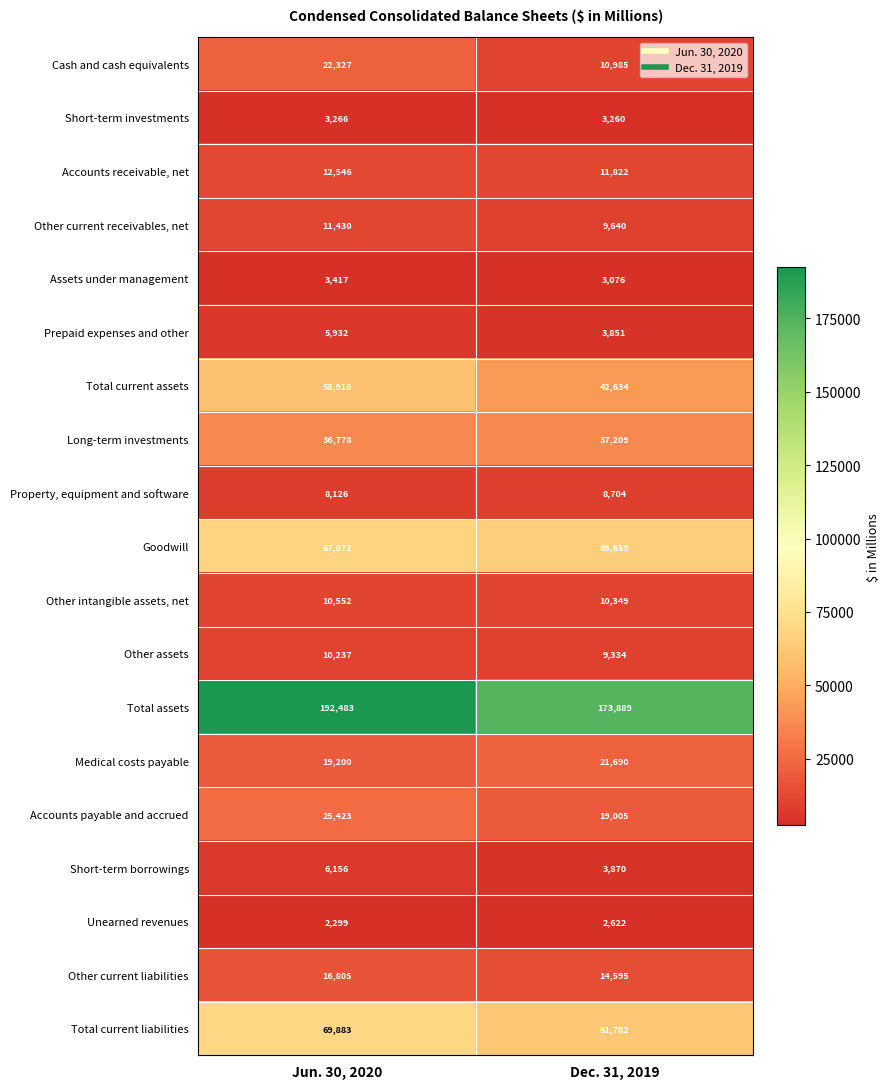

Which label corresponds to the largest value in the chart?

Jun. 30, 2020